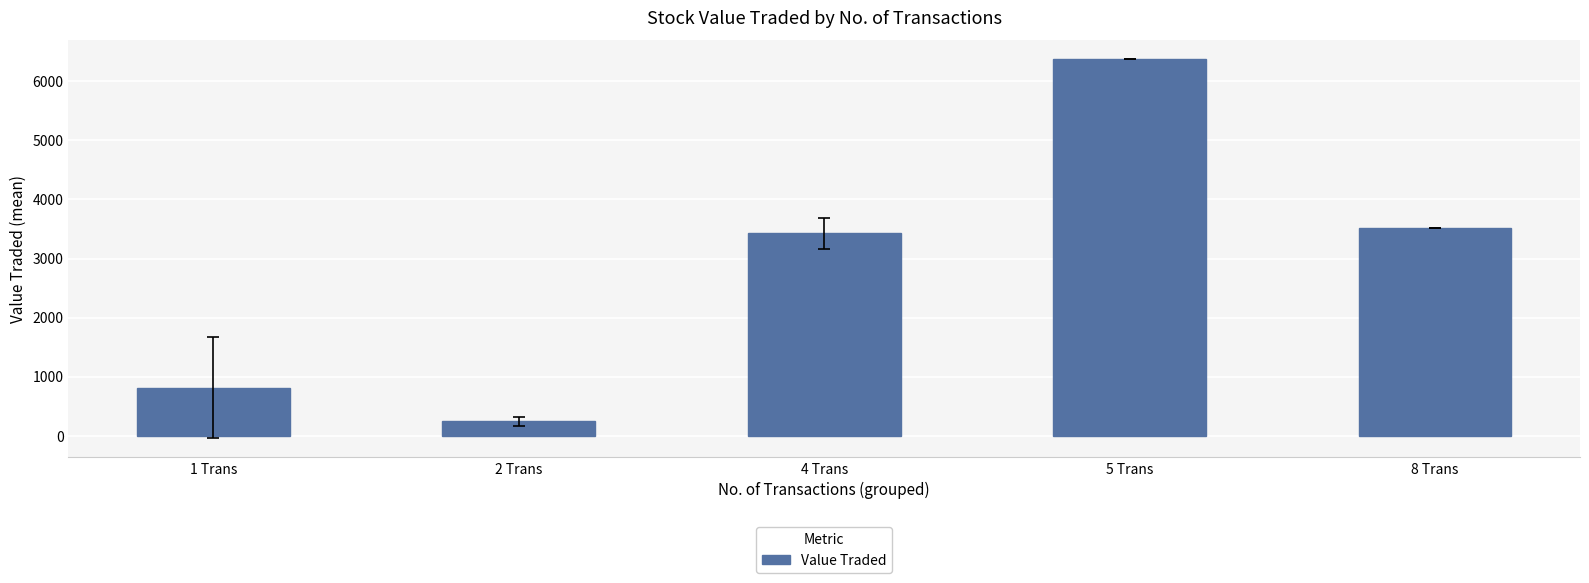

True or false: the data shows 9475.7 at 5 Trans.

False